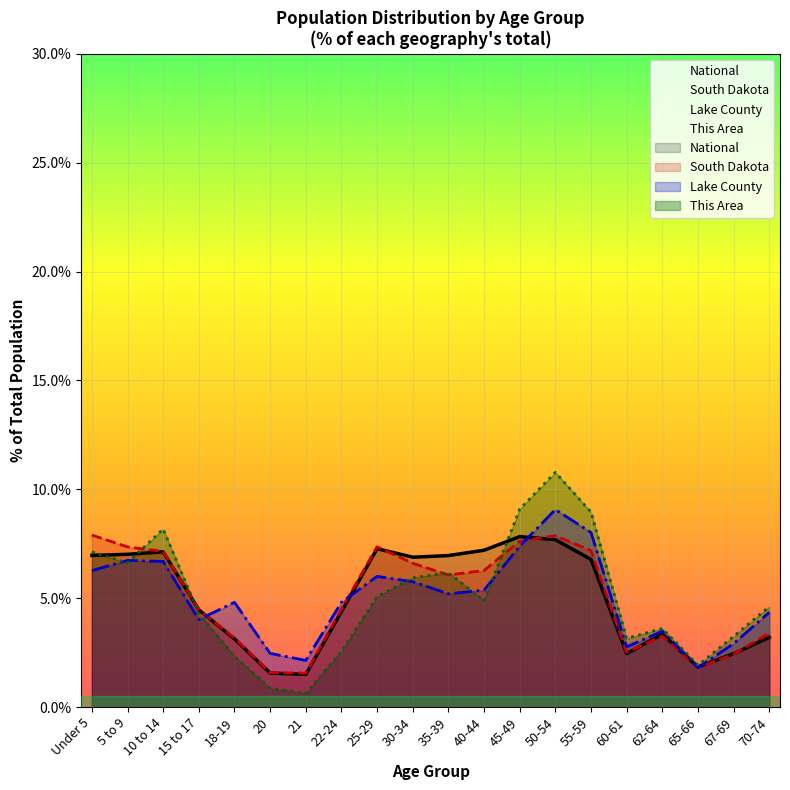

How many intersections are there between This Area and Lake County?

6